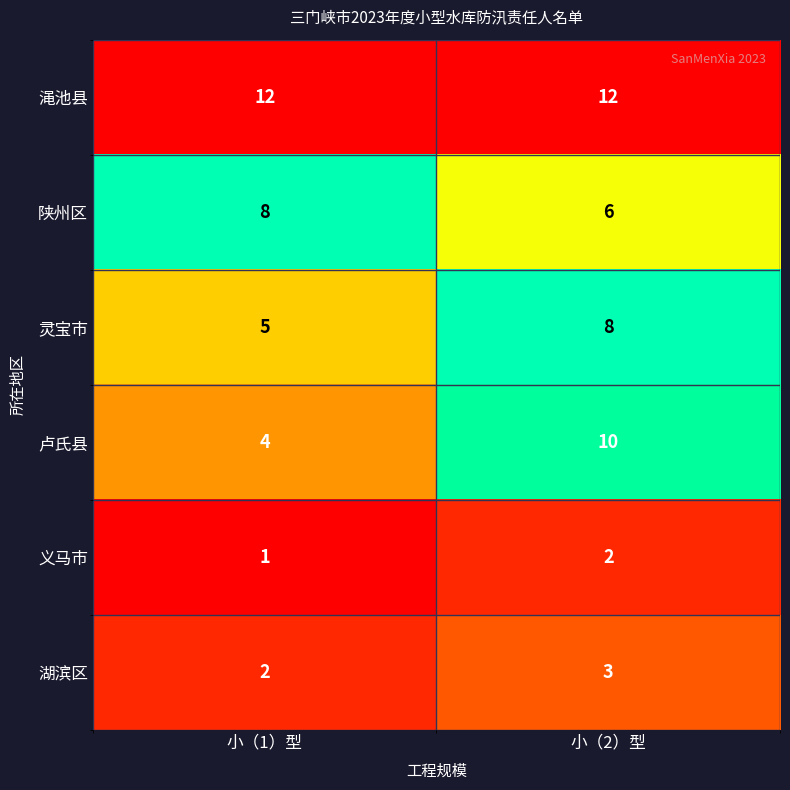

Which series has the widest spread of values?

卢氏县